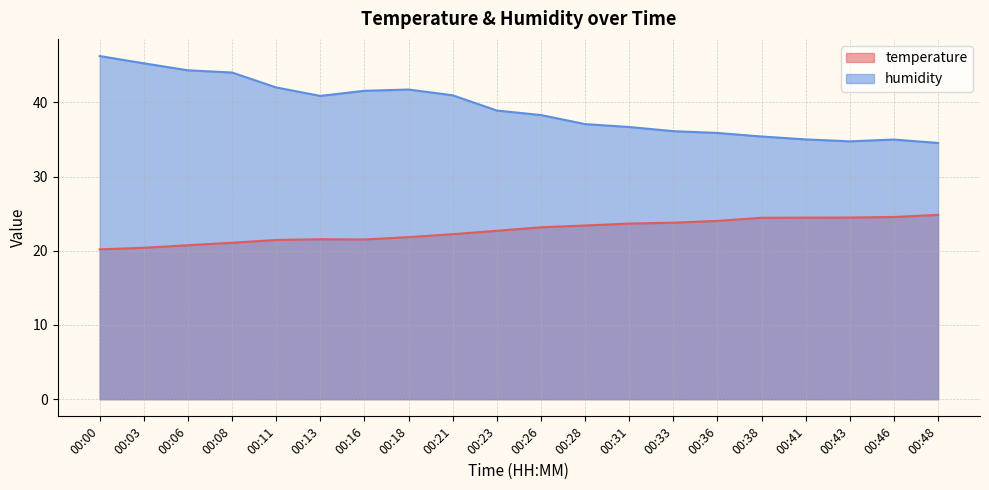

True or false: temperature and humidity intersect in this chart.

False